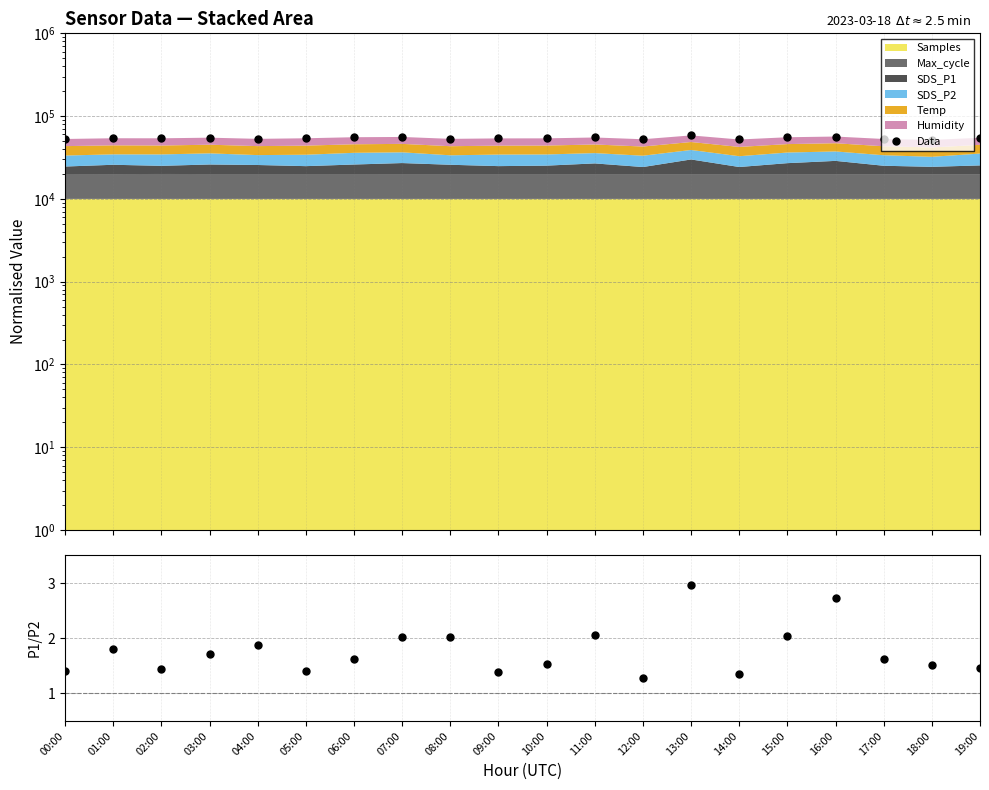

What is the average value of the Data series?

54264.7